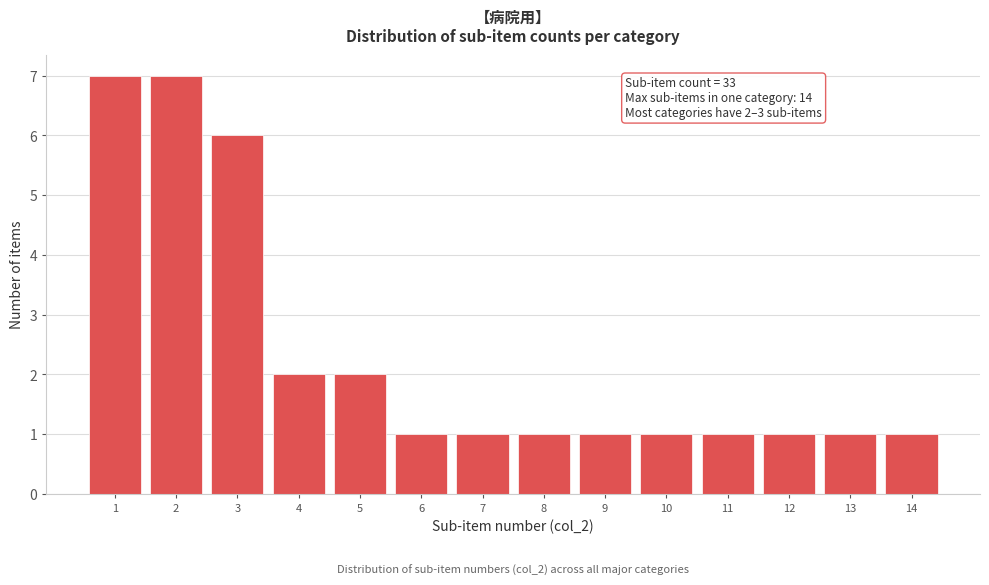

Reading left to right, extract all data points from this chart.

7	7	6	2	2	1	1	1	1	1	1	1	1	1